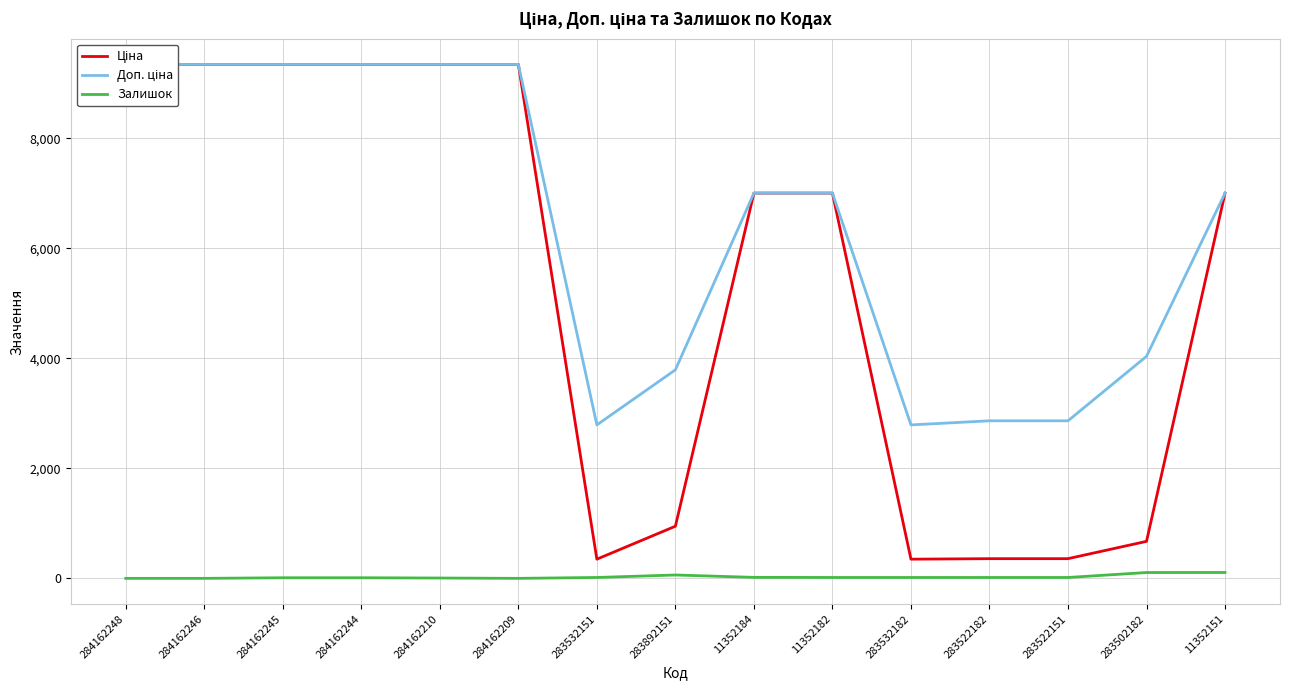

What is the sum of the Доп. ціна values at 284162244 and 284162209?

18683.9